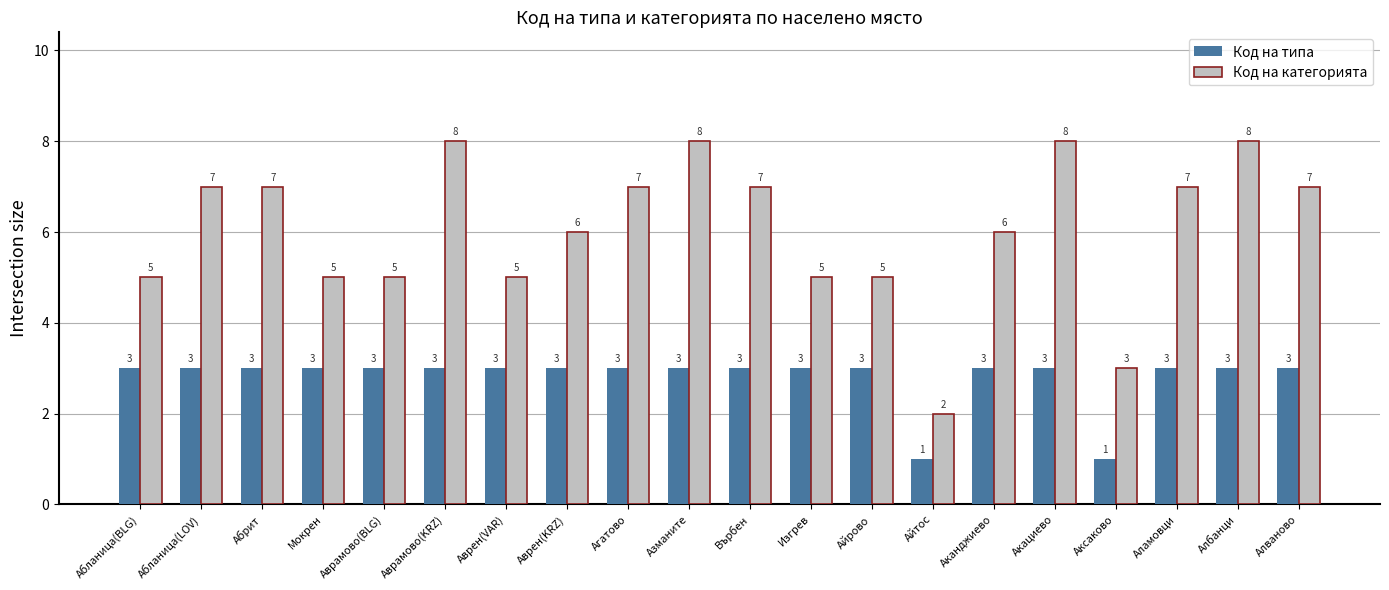

True or false: Код на категорията has a value of 10 at Аканджиево.

False